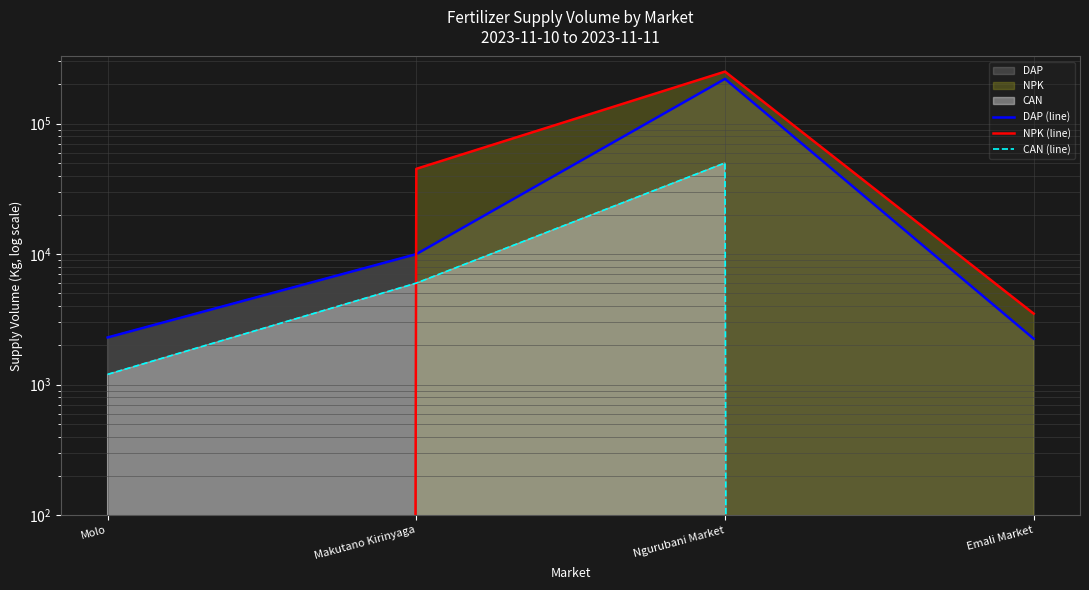

What is the difference between the NPK (line) values at Ngurubani Market and Molo?

250000